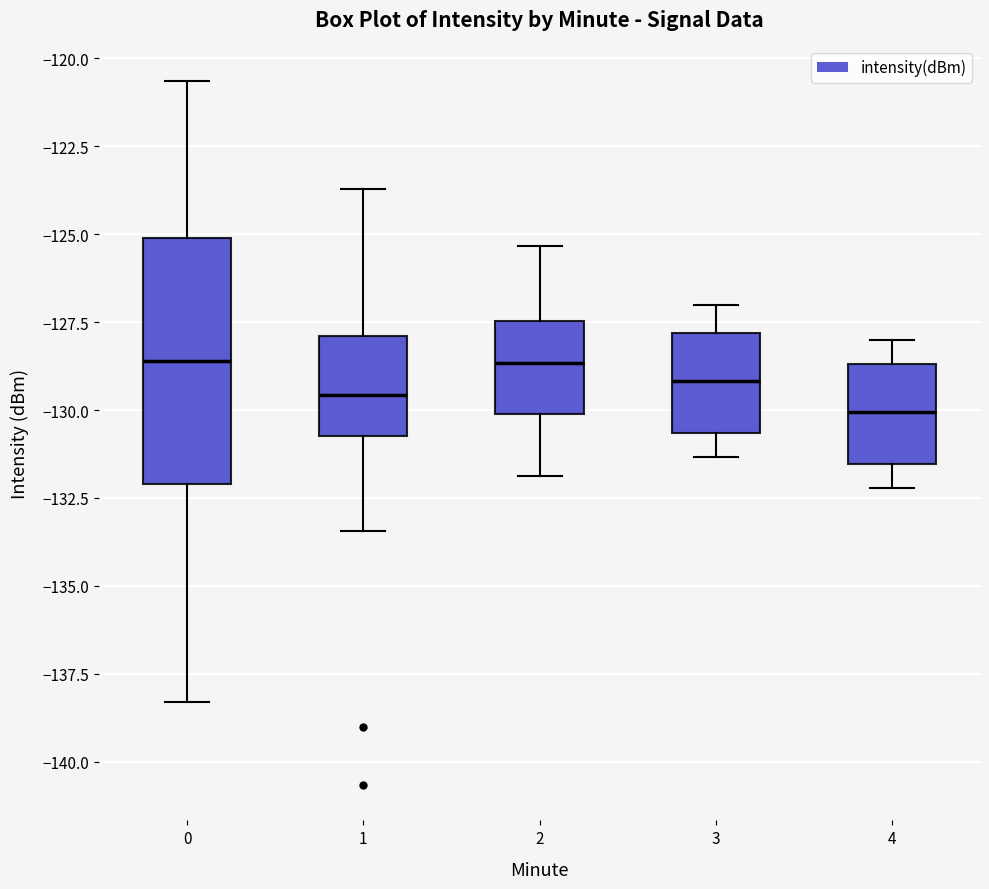

Which box is the tallest, from its lower edge to its upper edge?

0